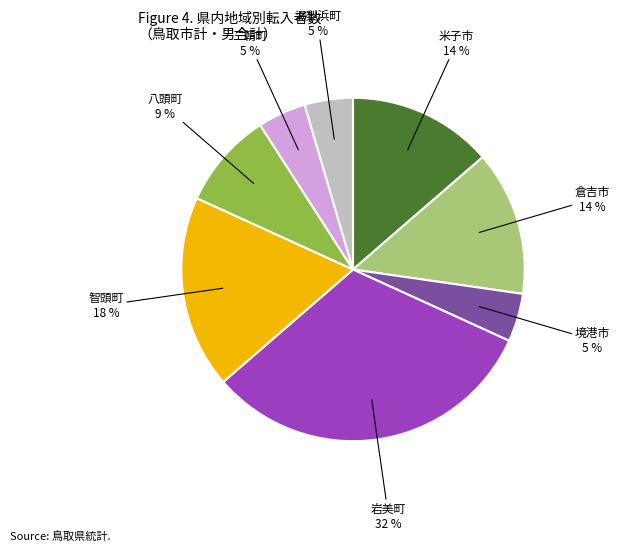

To the nearest percent, what is the average slice percentage?

12%